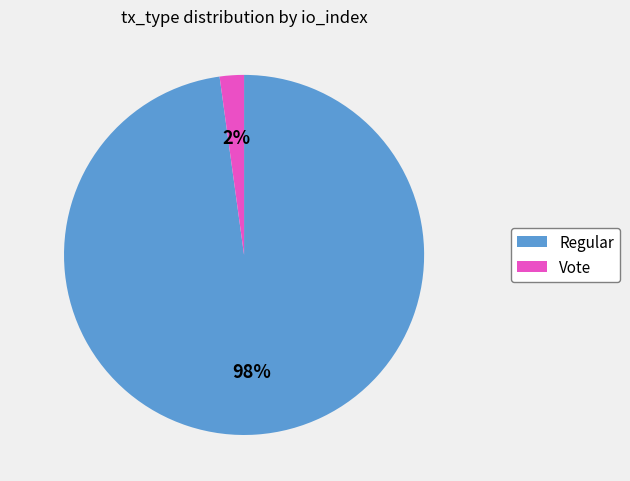

Which category has the smallest portion of the pie?

Vote